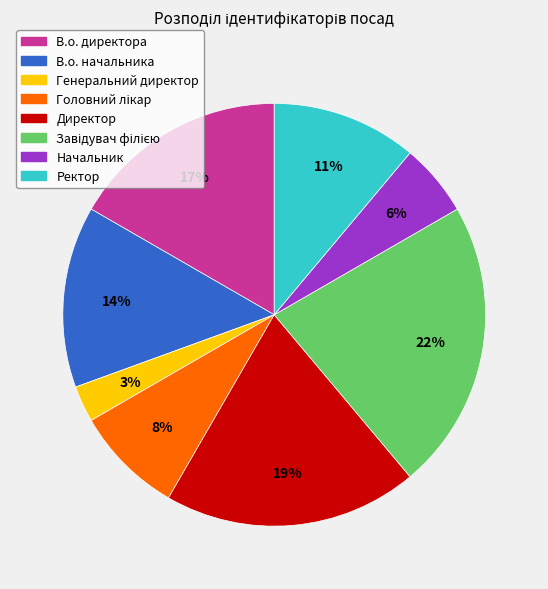

To the nearest percent, what portion does В.о. директора represent?

17%